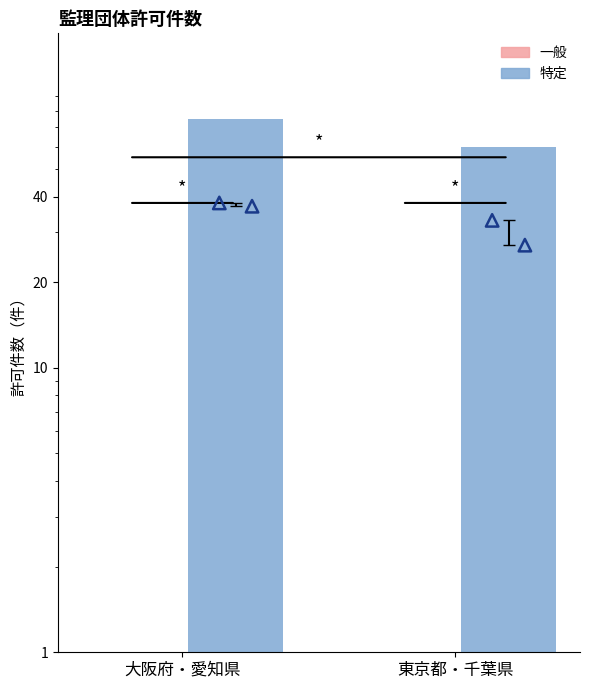

What is the total value across all series at 東京都・千葉県?

97